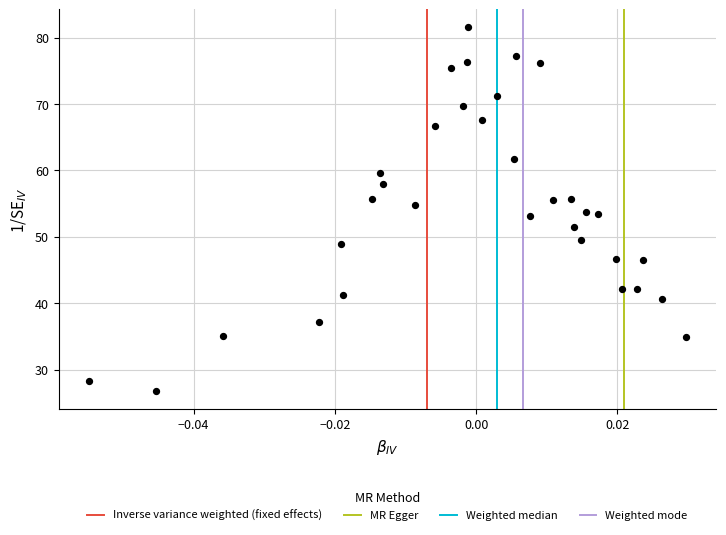

What is the range of Y values (max minus min)?

54.7